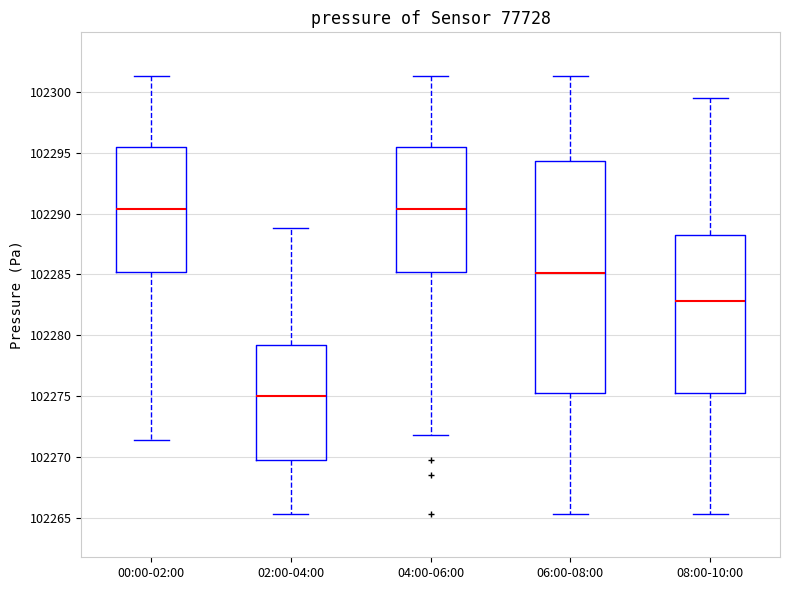

Comparing the boxes themselves (not the whiskers), which one is the tallest?

06:00-08:00